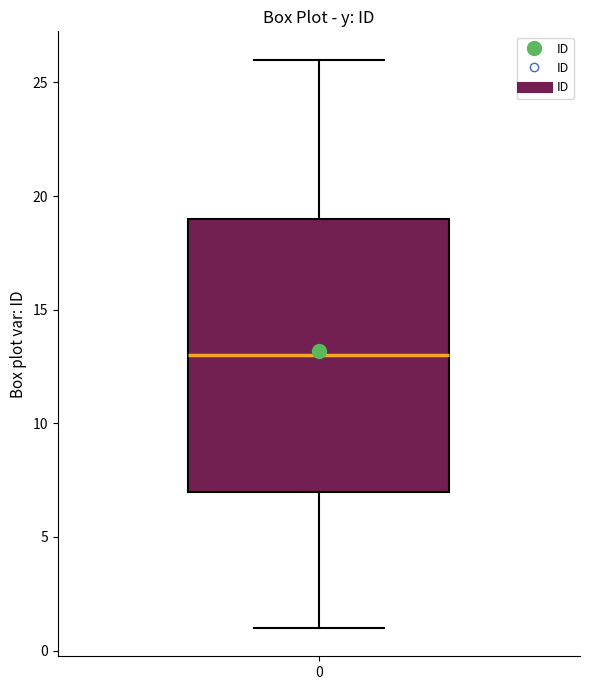

Read this box plot against the y-axis: the position of the median line, the range covered by the box, and the ends of both whiskers. The values are not printed on the chart, so give them approximately, as read against the axis.

median 13, box 7 to 19, whiskers 1 to 26